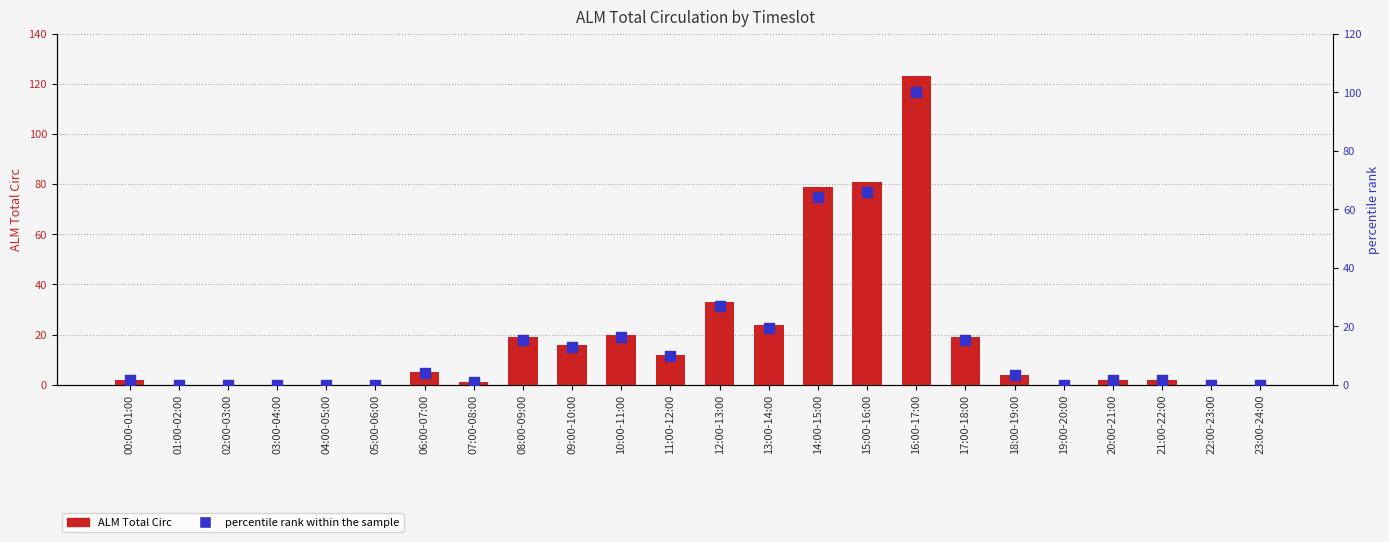

At which category is the sum across all series the highest?

16:00-17:00